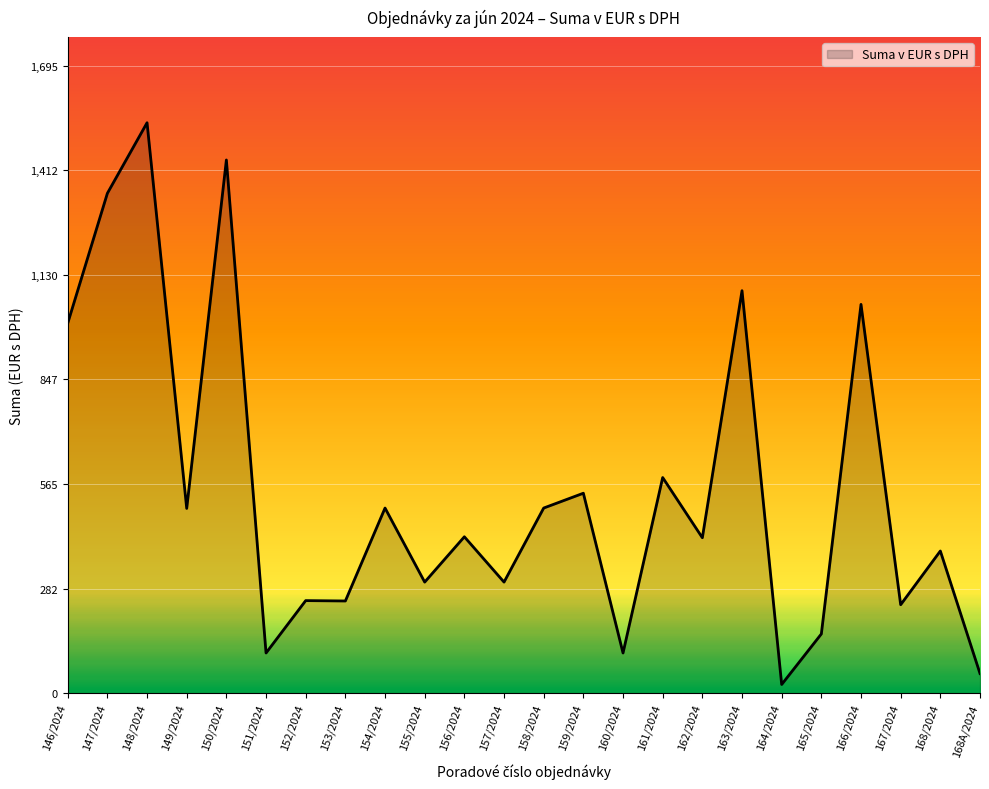

What is the approximate value at 153/2024?

249.0